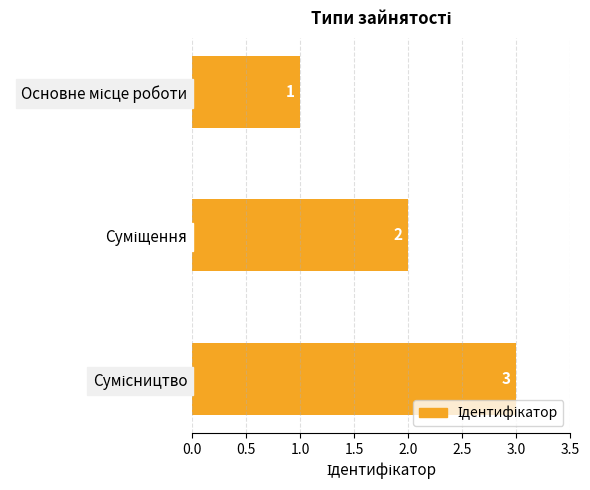

What is the sum of all values?

6